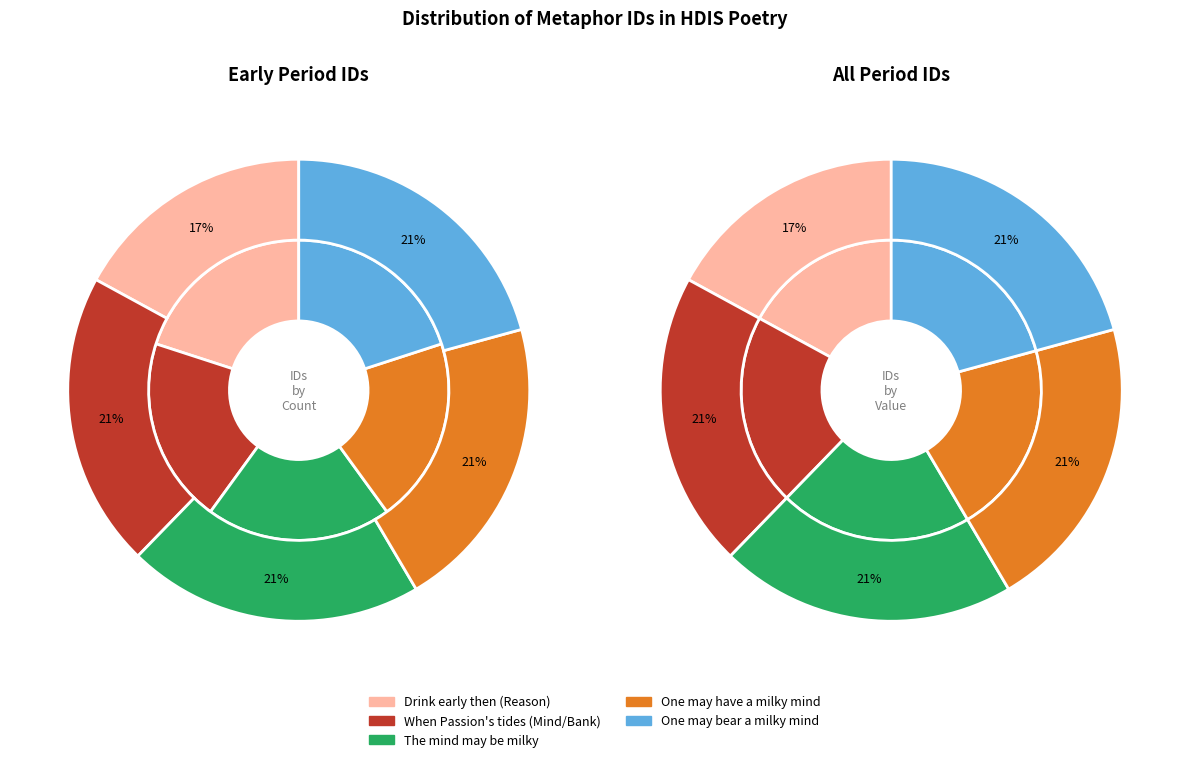

To the nearest percent, what is the difference between the largest and smallest slice percentages?

4%